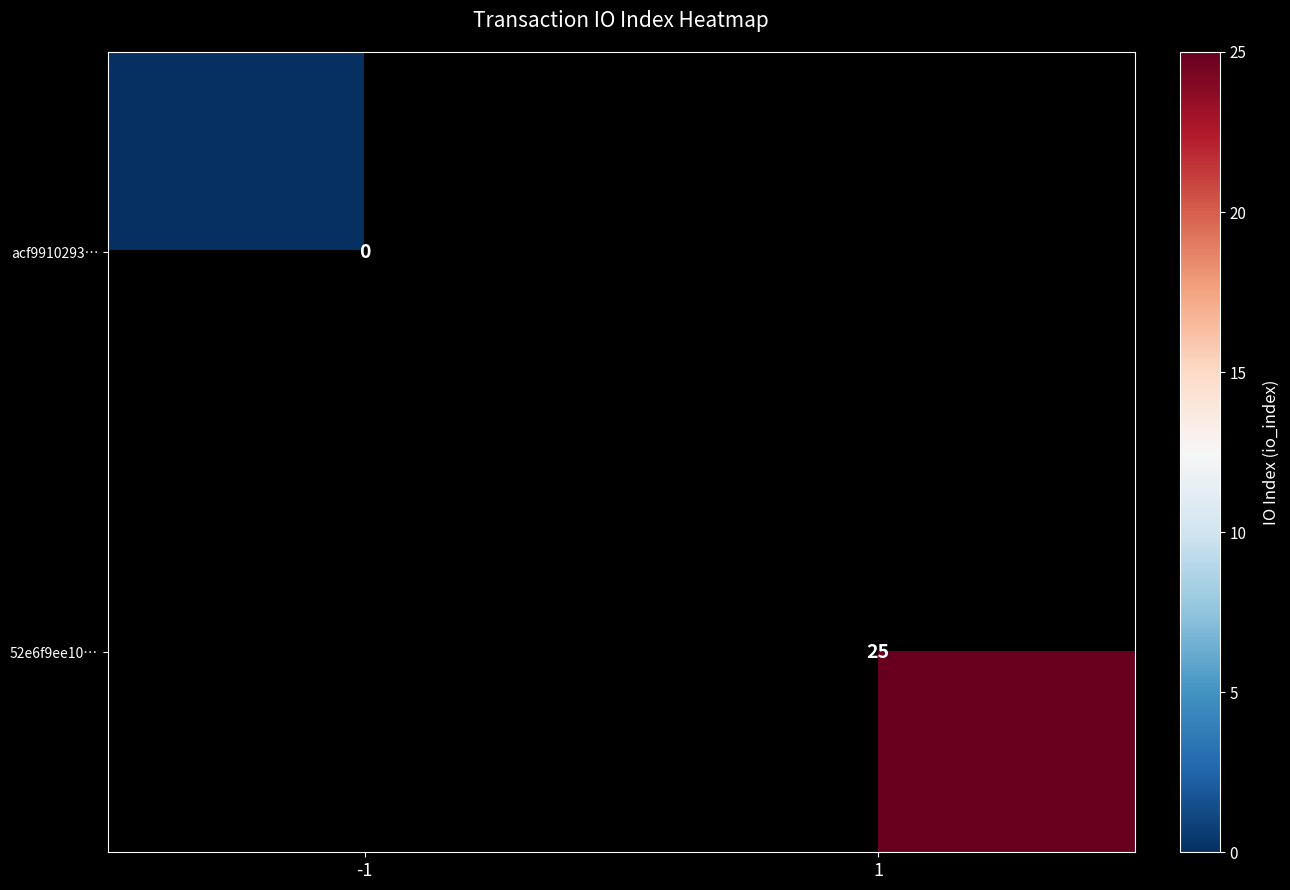

Count the number of data series in this chart.

2